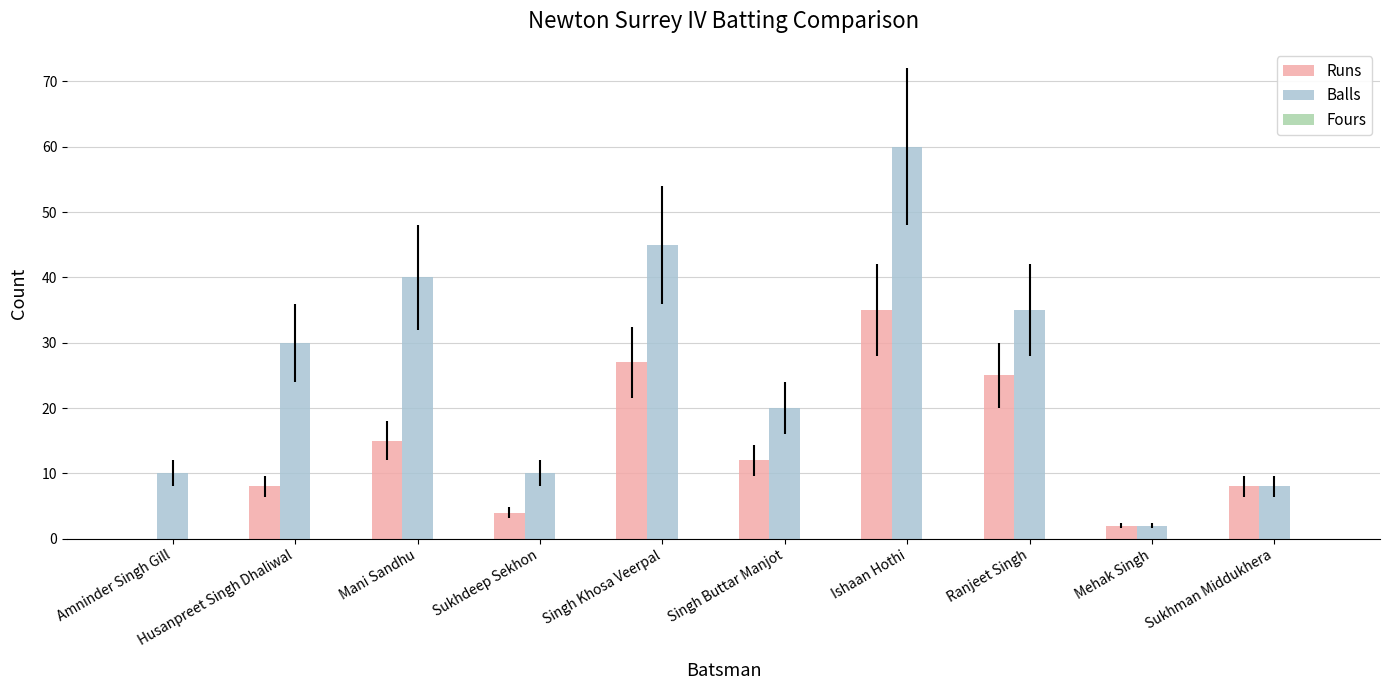

True or false: Runs has a value of 21 at Mani Sandhu.

False